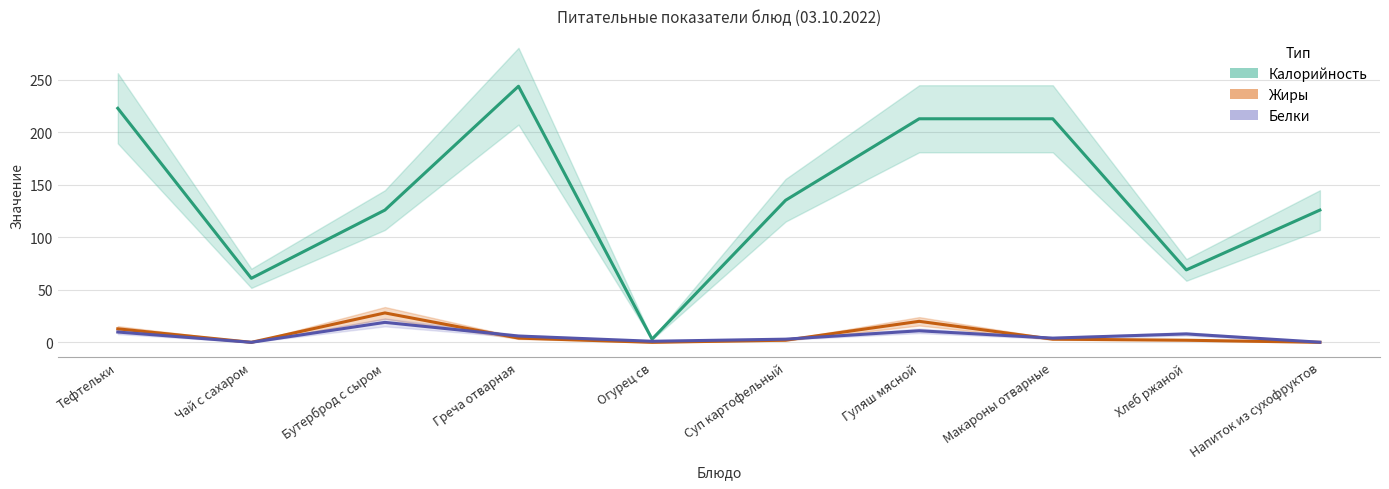

True or false: Калорийность and Белки intersect in this chart.

False